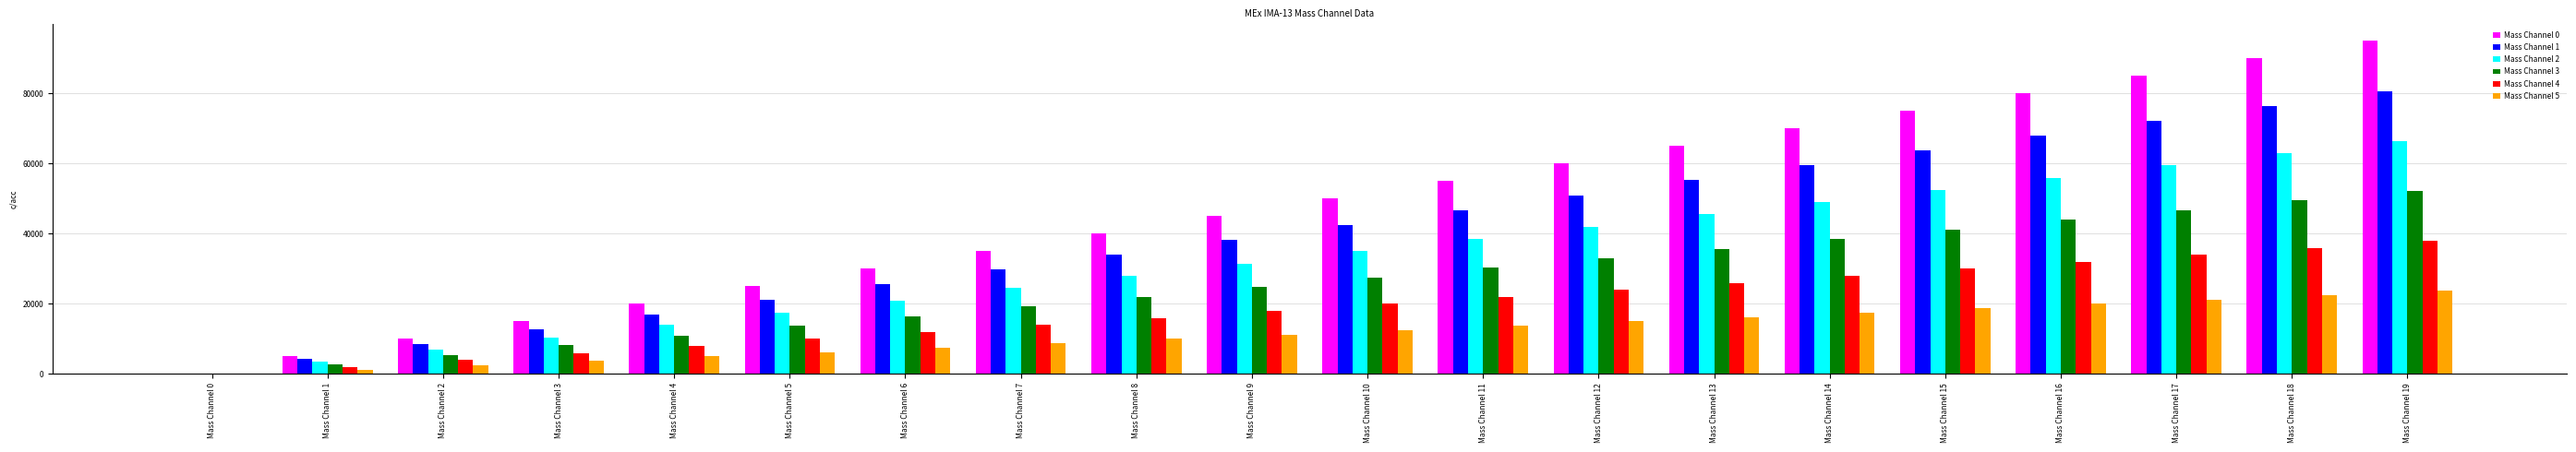

Which category has the highest value across all series?

Mass Channel 19